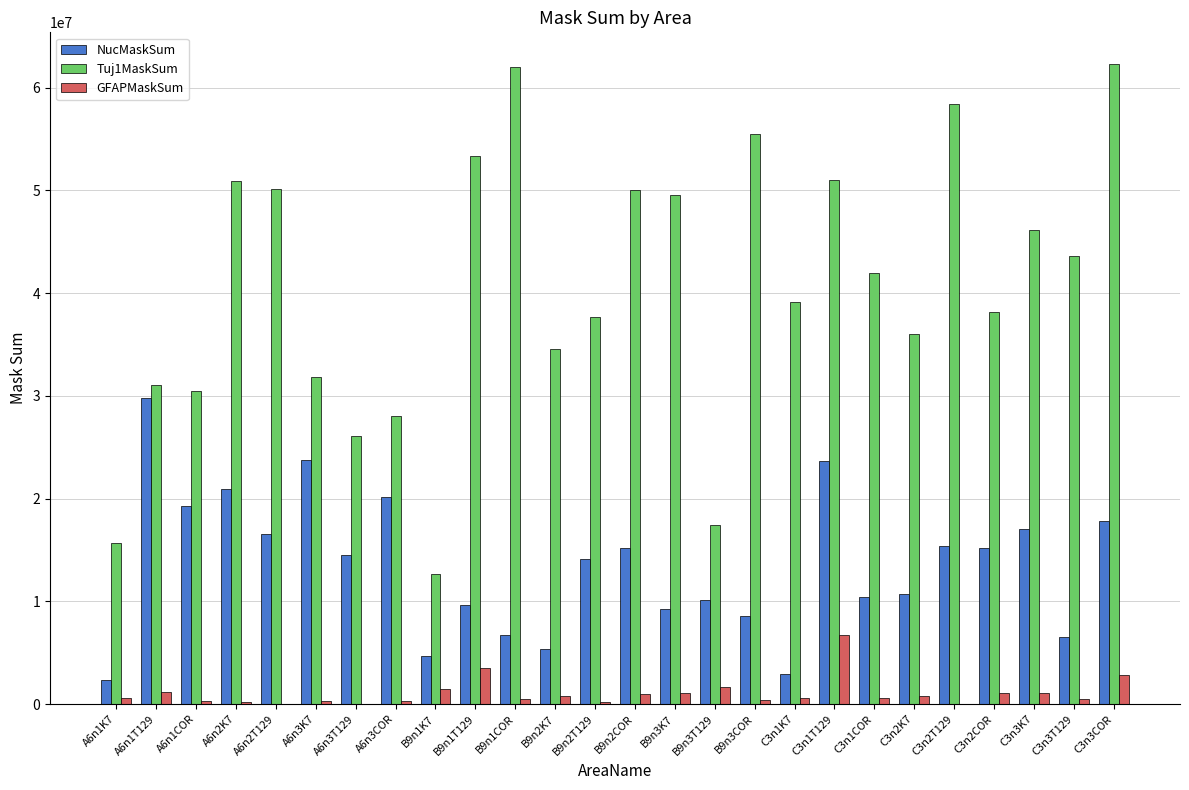

The value of GFAPMaskSum at B9n1COR is 528143.0. True or false?

True